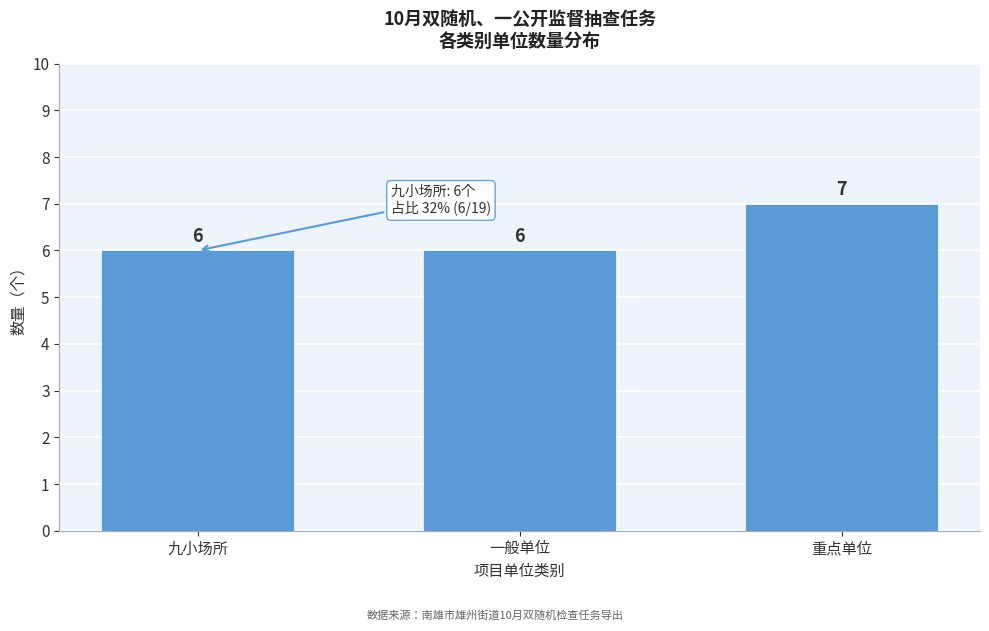

Reading right to left, what are all the values shown in this chart?

重点单位=7	一般单位=6	九小场所=6